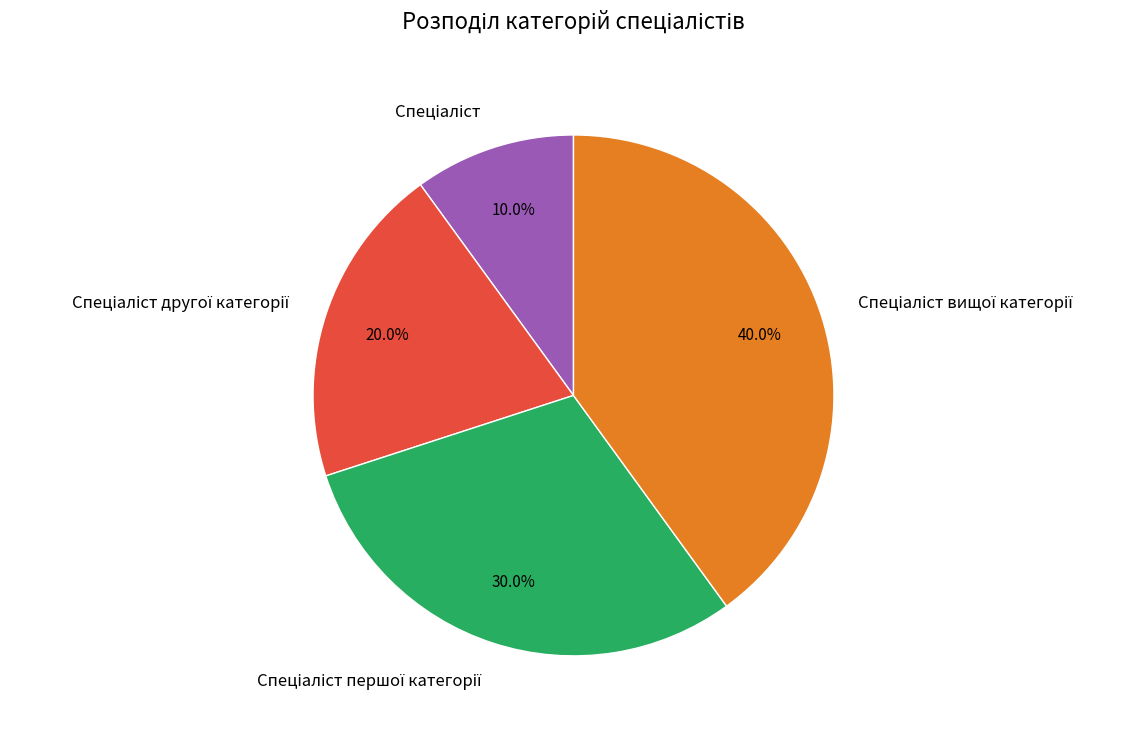

Is there any slice that represents more than half of the pie?

No